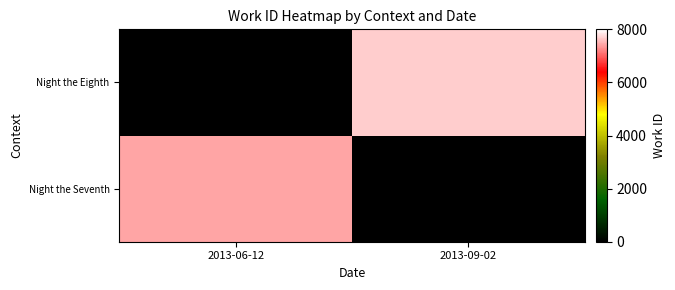

List the series in order of their overall mean, highest first.

Night the Seventh, Night the Eighth